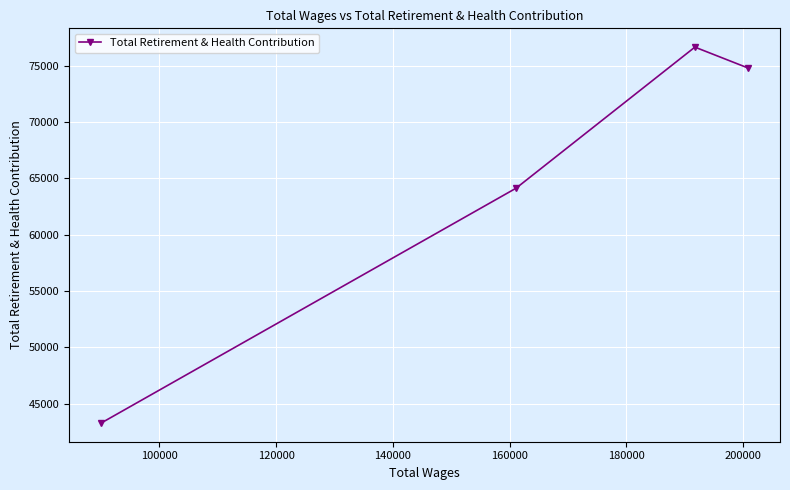

What is the minimum value shown in the chart?

43282